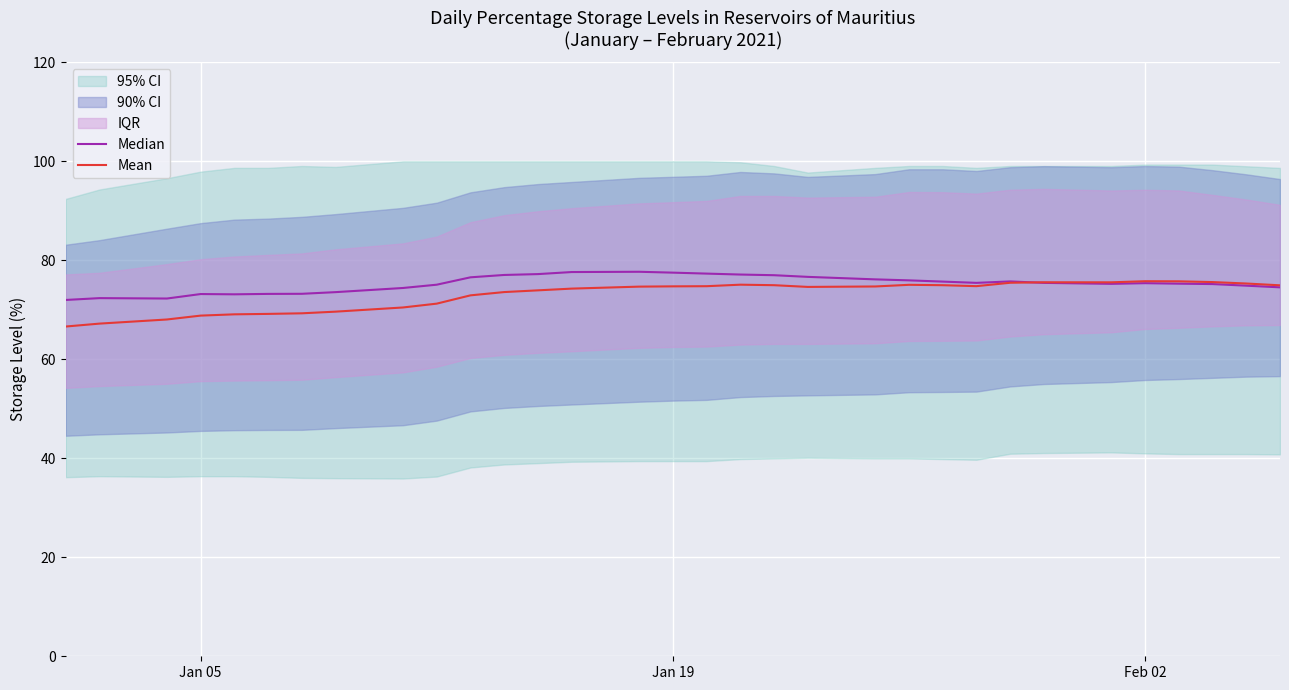

How many times do Mean and Median cross each other?

1